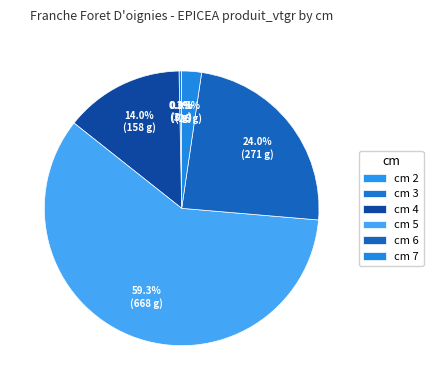

Which slice is the smallest?

2